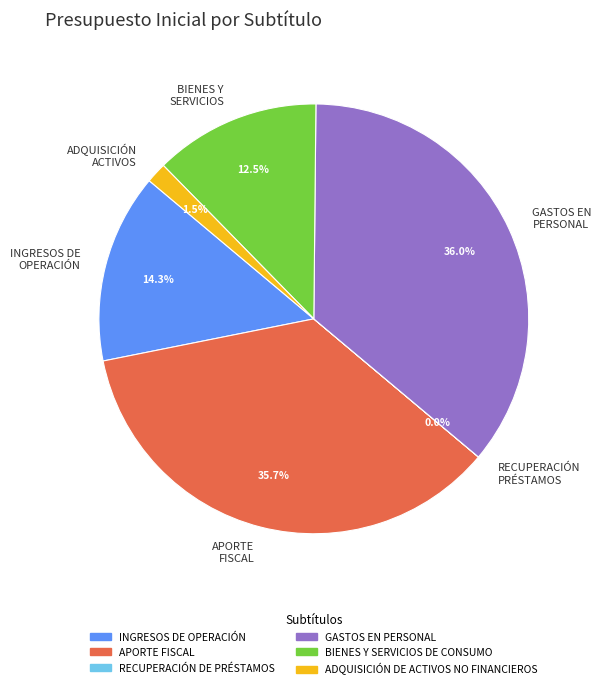

What is the total percentage of INGRESOS DE OPERACIÓN and BIENES Y SERVICIOS?

26.8%